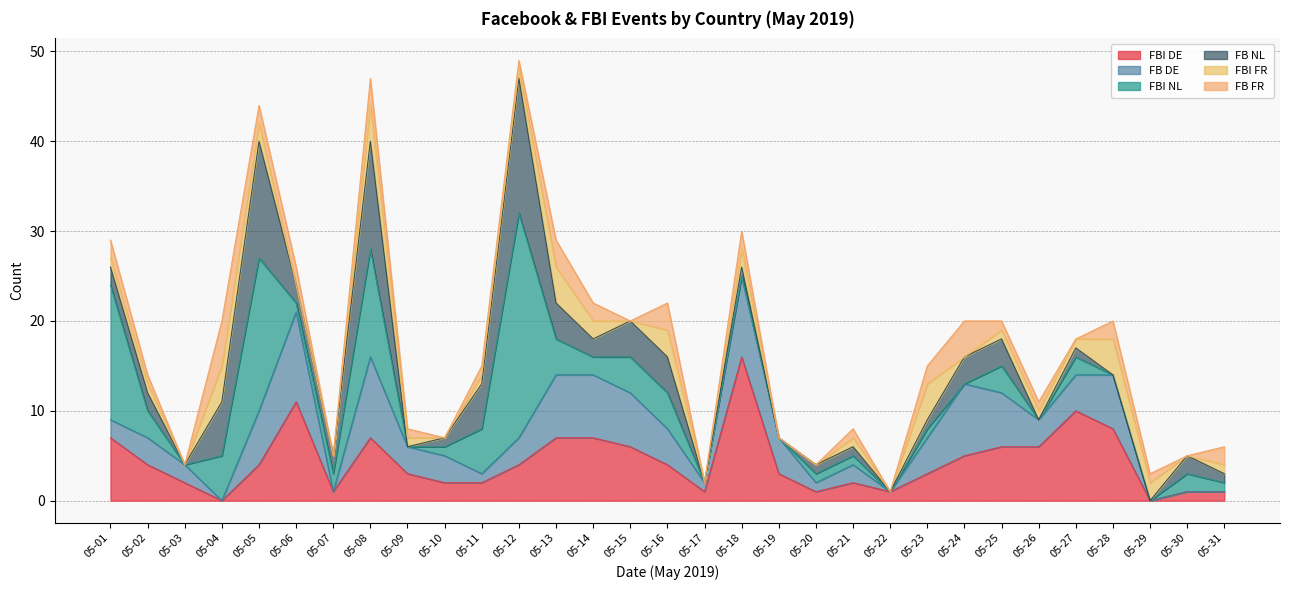

At how many categories does at least one series exceed 5?

15